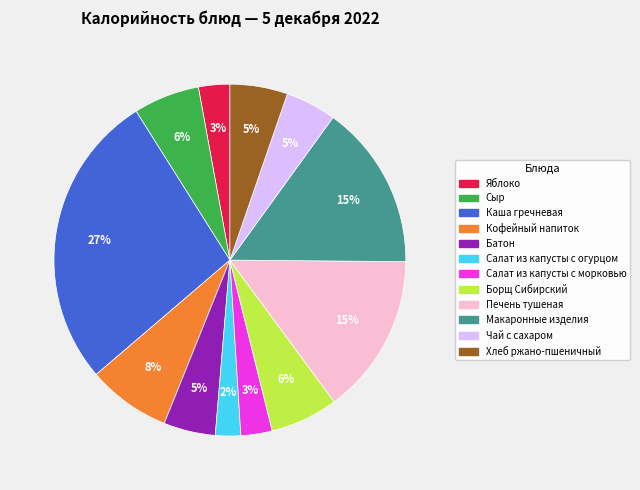

How many segments does this pie chart have?

12